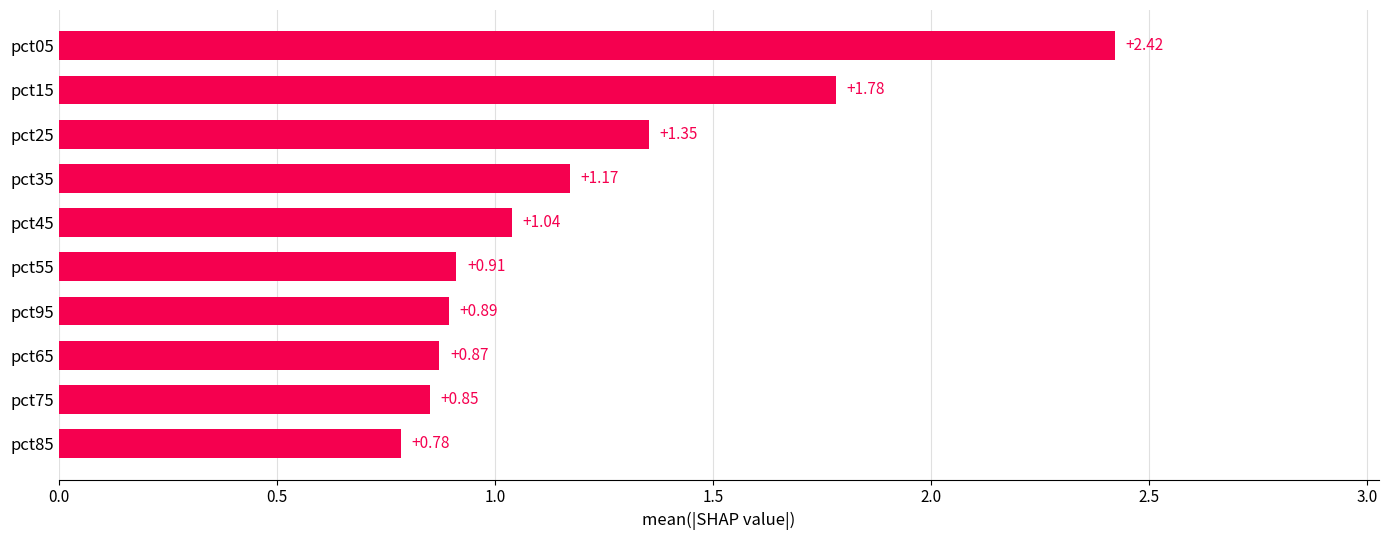

List the labels in order of value, smallest first.

pct85, pct75, pct65, pct95, pct55, pct45, pct35, pct25, pct15, pct05